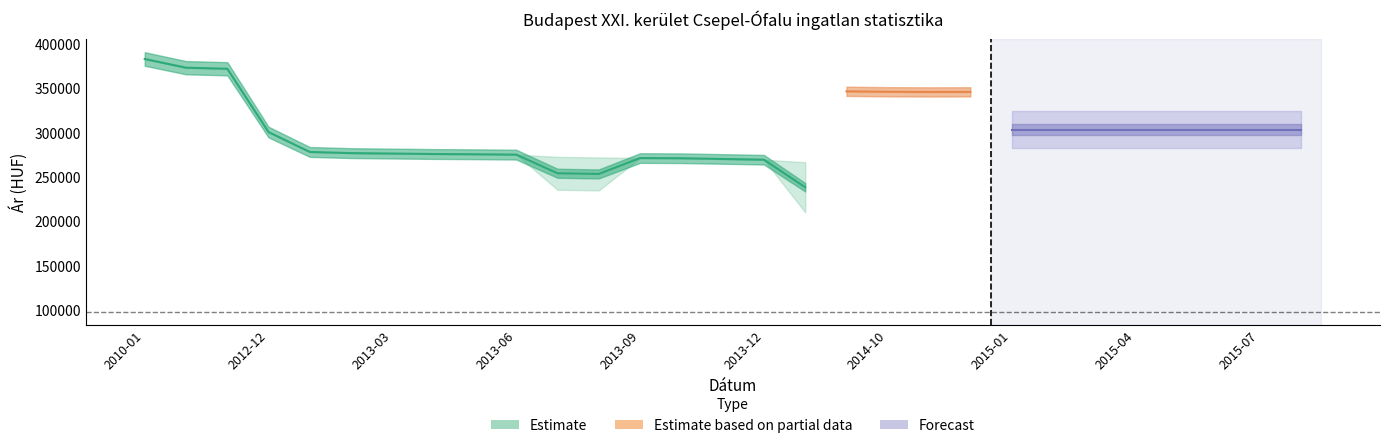

Where does the Szórás felső határ series first go above 315140?

2010-01